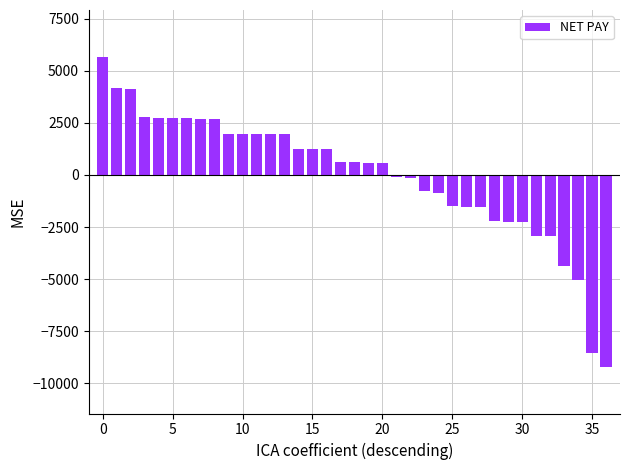

What is the difference between the maximum and second lowest values?

14254.0